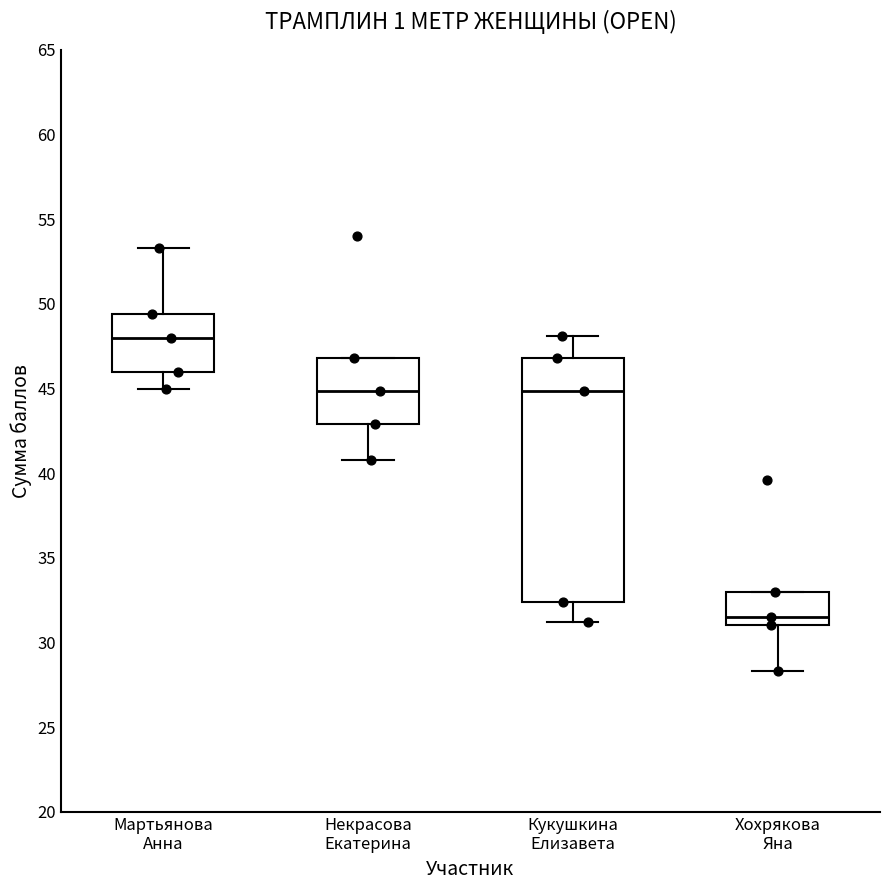

Where is the lower edge of the box for Кукушкина Елизавета on the y-axis? The values are not printed on the chart, so give them approximately, as read against the axis.

32.5